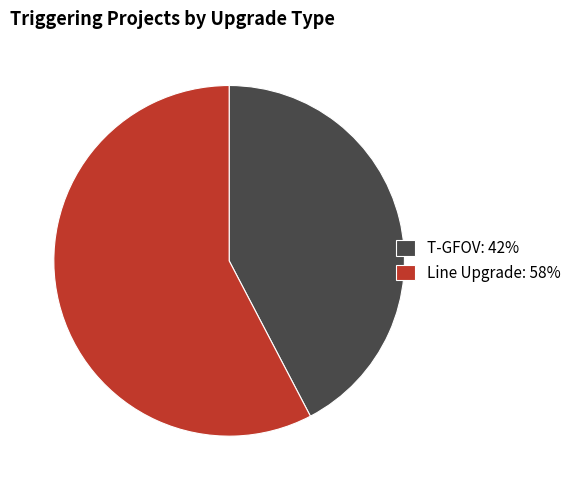

Does Line Upgrade account for over 50% of the chart?

Yes